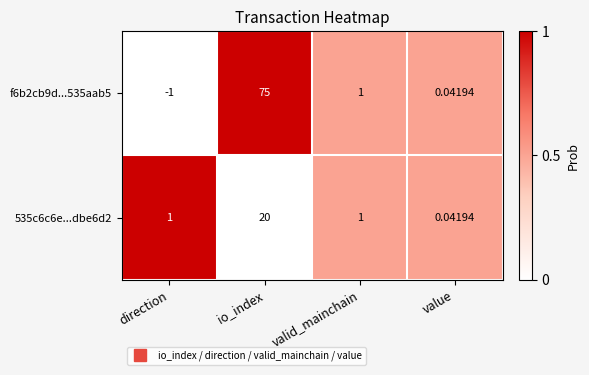

At which label does 535c6c6e...dbe6d2 reach its minimum?

value